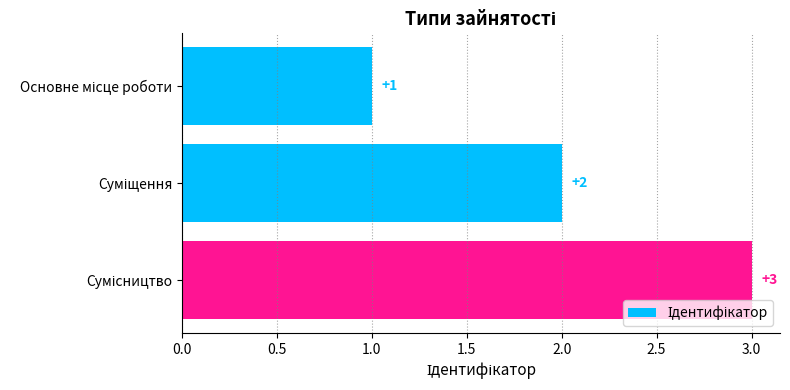

How many distinct data groups are displayed?

1